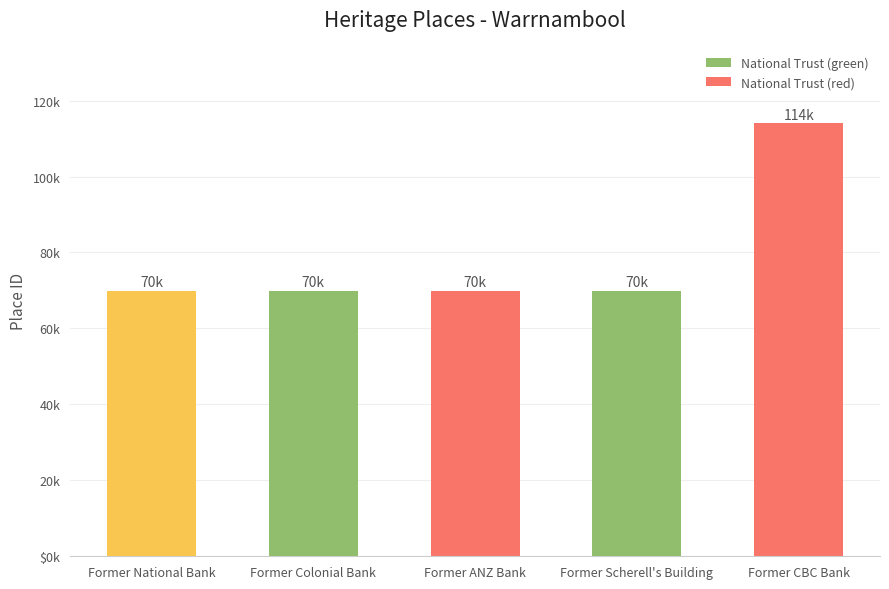

Reading left to right, what are all the values shown in this chart?

69900	69919	69935	69947	113998